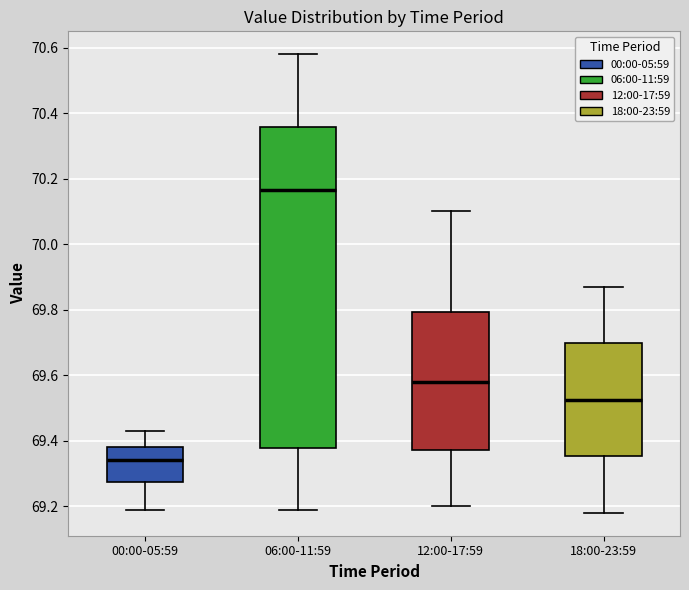

Reading left to right, read every box against the y-axis: the position of its median line, the range the box covers, and the ends of its whiskers. The values are not printed on the chart, so give them approximately, as read against the axis.

00:00-05:59: median 69.34, box 69.28 to 69.38, whiskers 69.20 to 69.44
06:00-11:59: median 70.16, box 69.38 to 70.36, whiskers 69.20 to 70.58
12:00-17:59: median 69.58, box 69.38 to 69.80, whiskers 69.20 to 70.10
18:00-23:59: median 69.52, box 69.36 to 69.70, whiskers 69.18 to 69.88